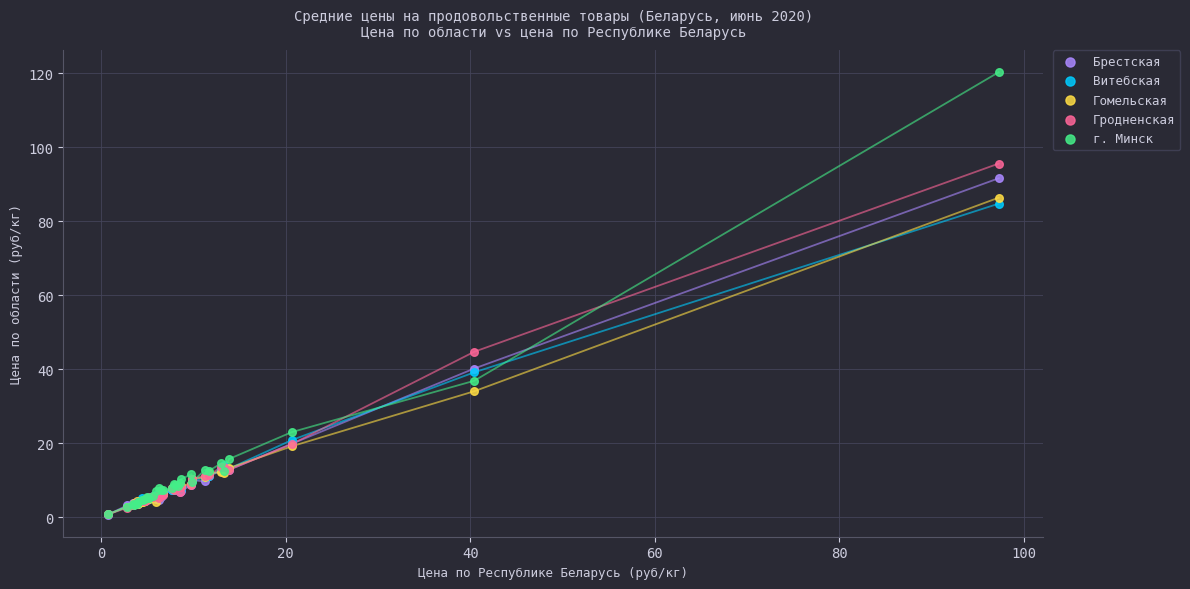

Which series has the largest Y range (max minus min)?

г. Минск